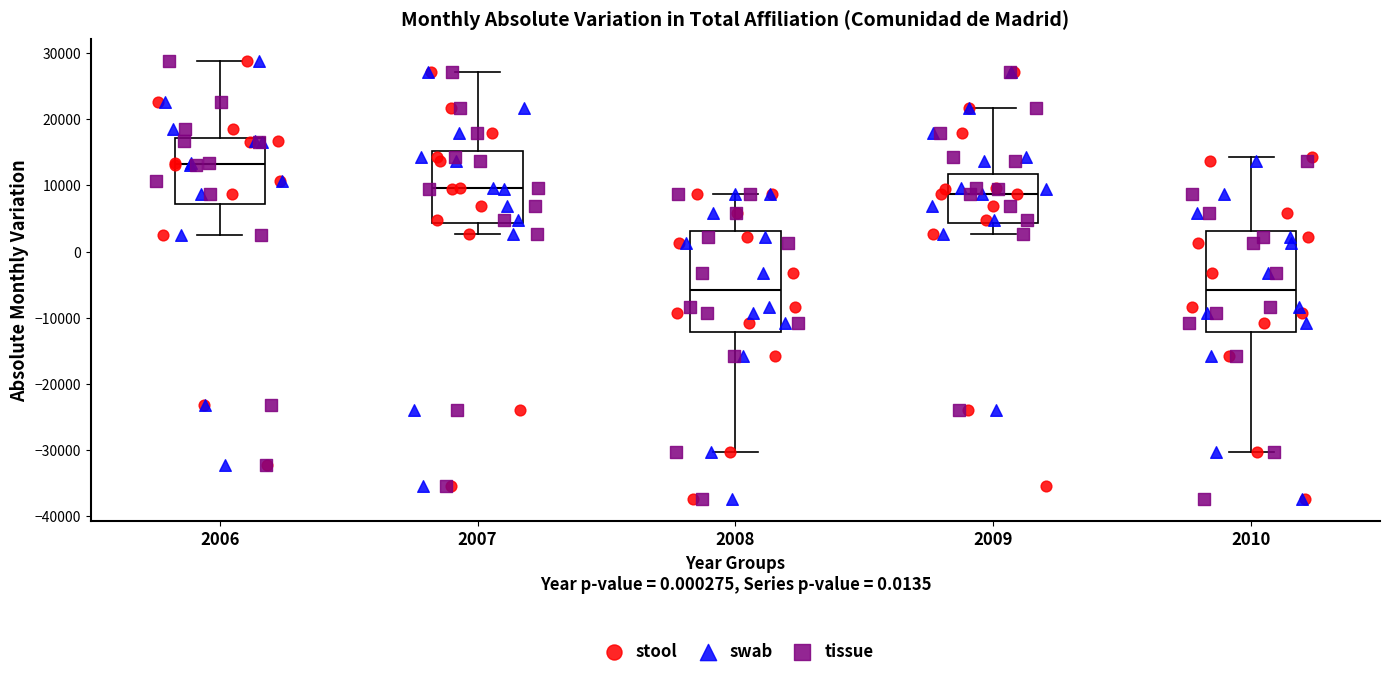

Reading left to right, read every box against the y-axis: the position of its median line, the range the box covers, and the ends of its whiskers. The values are not printed on the chart, so give them approximately, as read against the axis.

2006: median 13000, box 7000 to 17000, whiskers 2000 to 29000
2007: median 10000, box 4000 to 15000, whiskers 3000 to 27000
2008: median -6000, box -12000 to 3000, whiskers -30000 to 9000
2009: median 9000, box 4000 to 12000, whiskers 3000 to 22000
2010: median -6000, box -12000 to 3000, whiskers -30000 to 14000